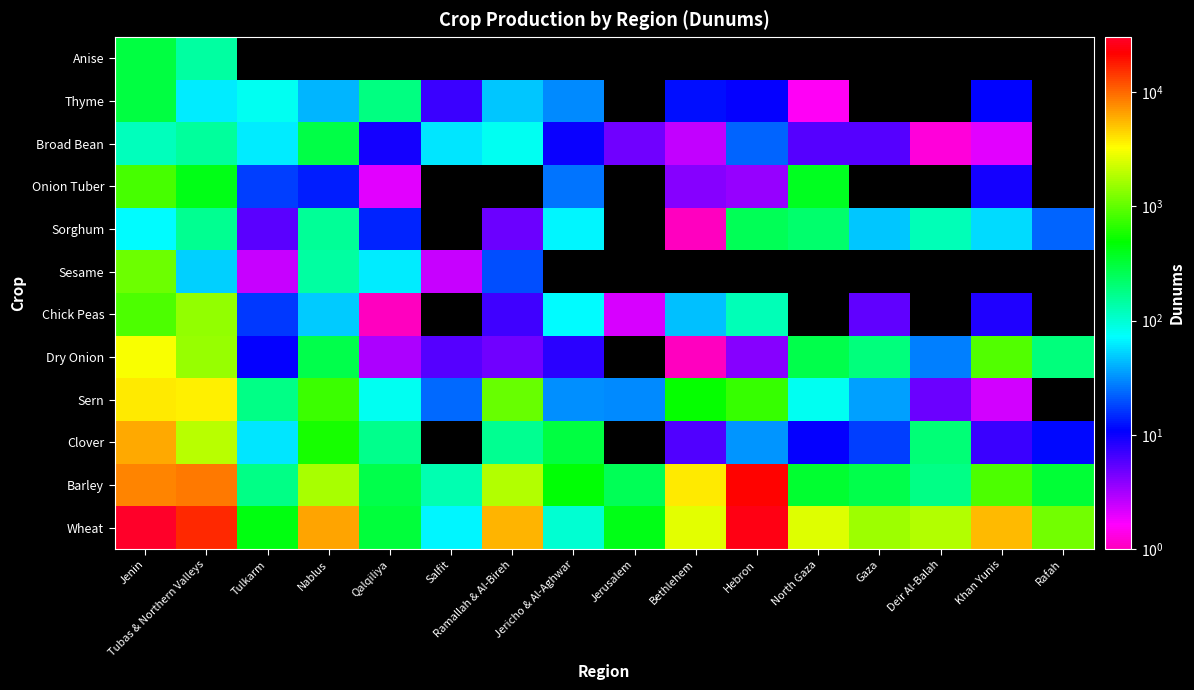

What is the spread (max minus min) of values at North Gaza?

2551.8